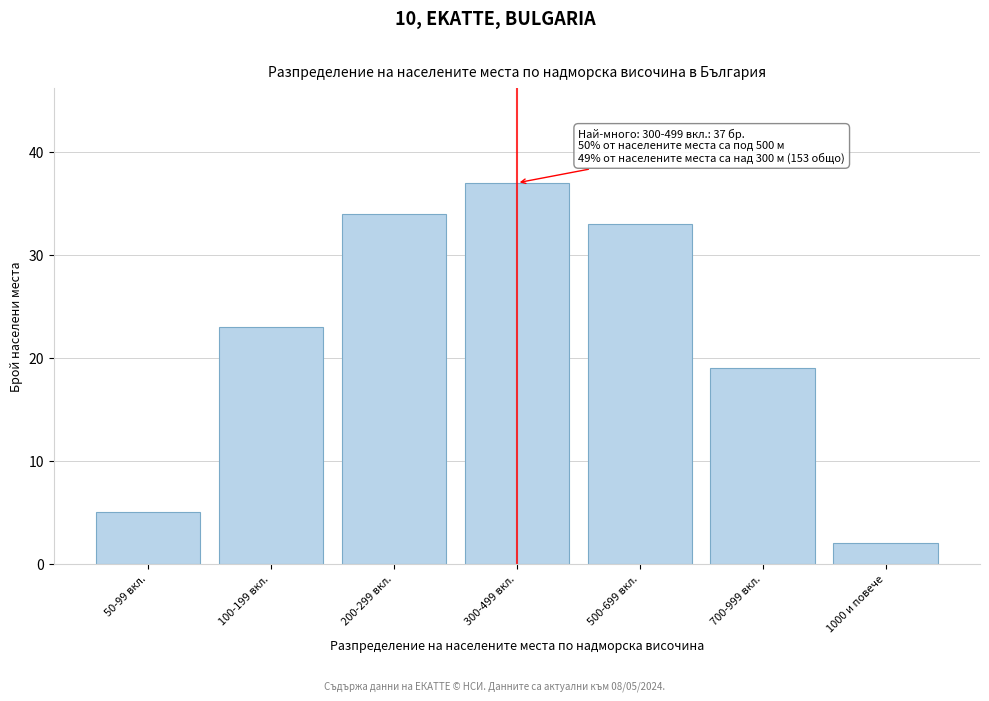

Reading left to right, extract all data points from this chart.

50-99 вкл.=5	100-199 вкл.=23	200-299 вкл.=34	300-499 вкл.=37	500-699 вкл.=33	700-999 вкл.=19	1000 и повече=2